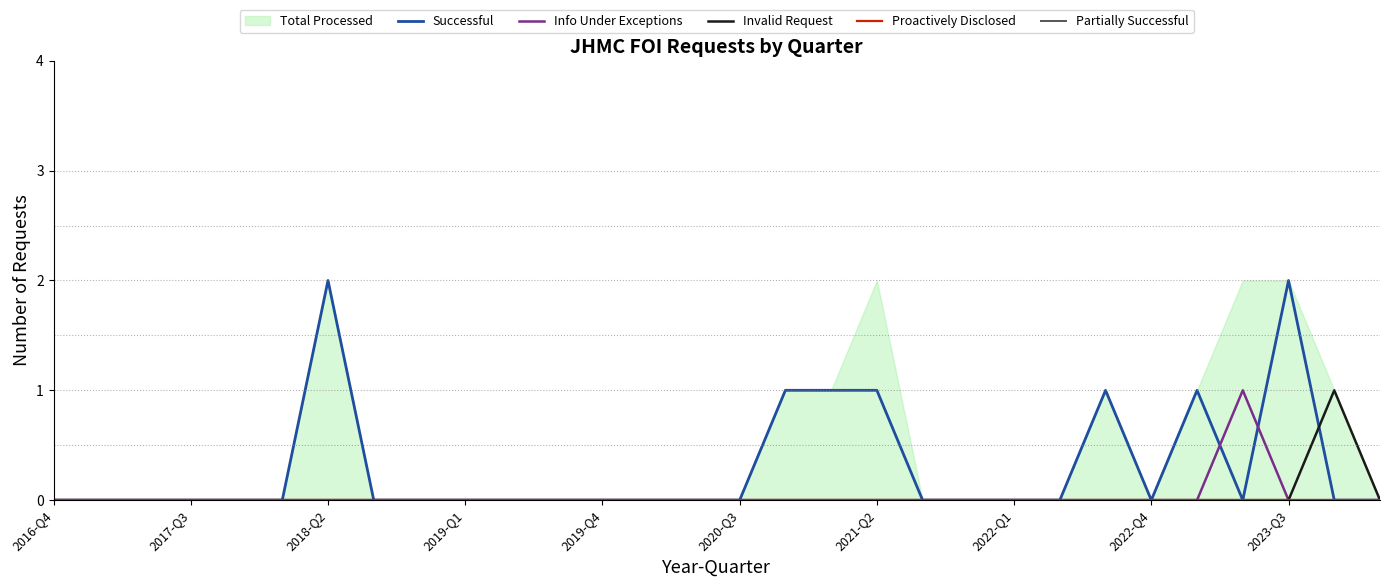

The Successful series shows 1 at 2022-Q1. True or false?

False